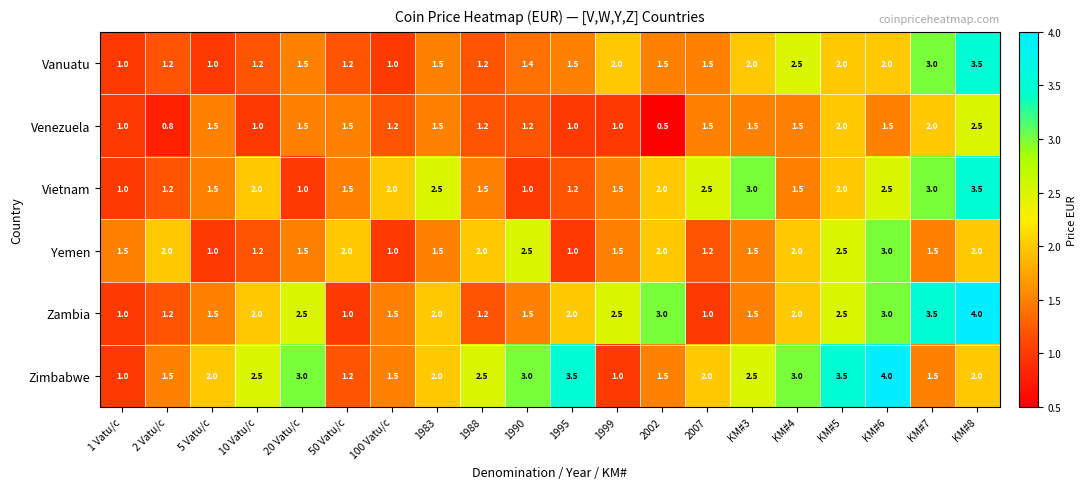

At which category is the sum across all series the highest?

KM#8